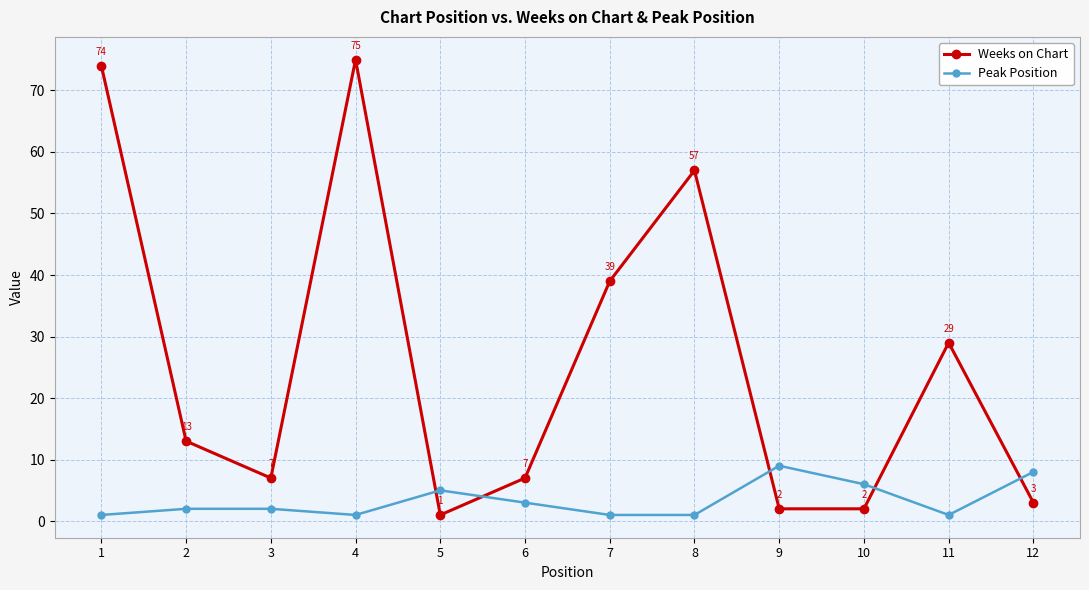

The Peak Position series shows 1 at 7. True or false?

True